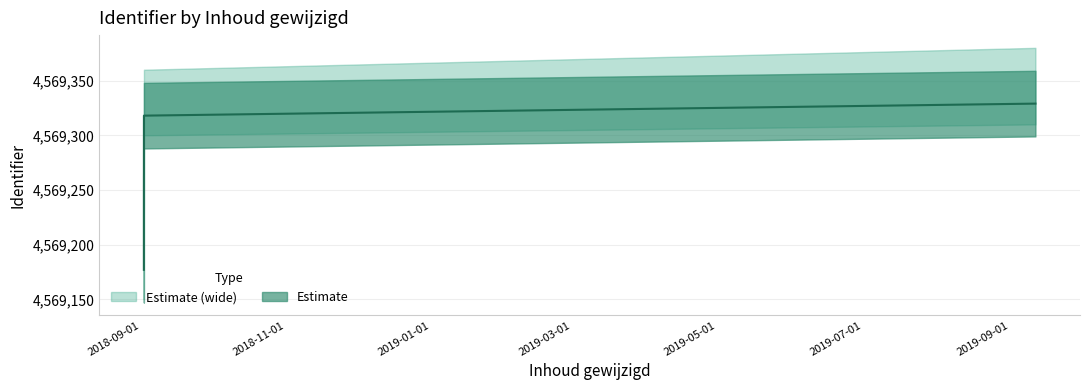

At how many categories does at least one series exceed 4569197?

7